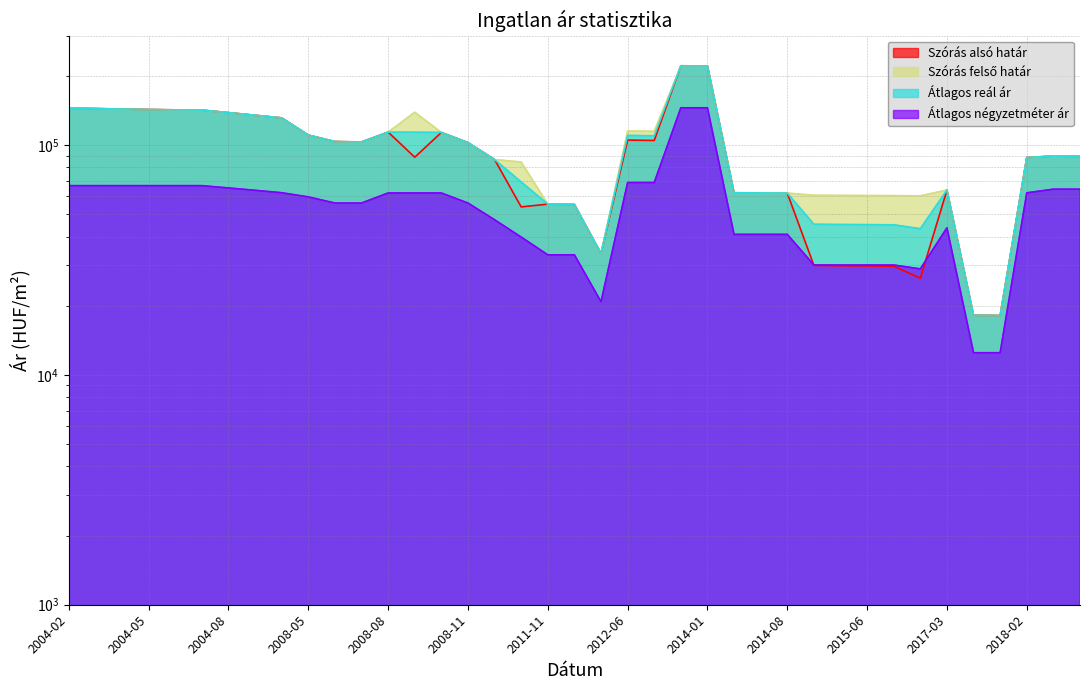

The Átlagos reál ár series shows 33778 at 2012-02. True or false?

True